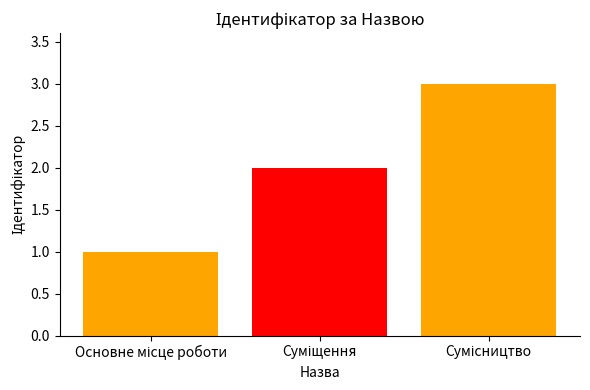

Count the values in the range 1 to 3.

3